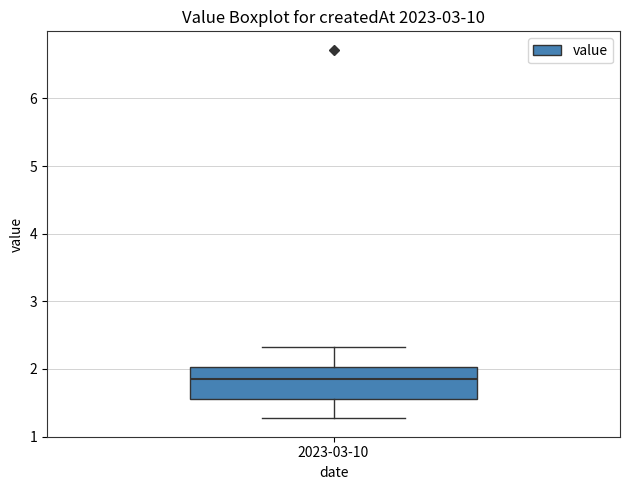

Where is the lower edge of the box for 2023-03-10 on the y-axis? The values are not printed on the chart, so give them approximately, as read against the axis.

1.6